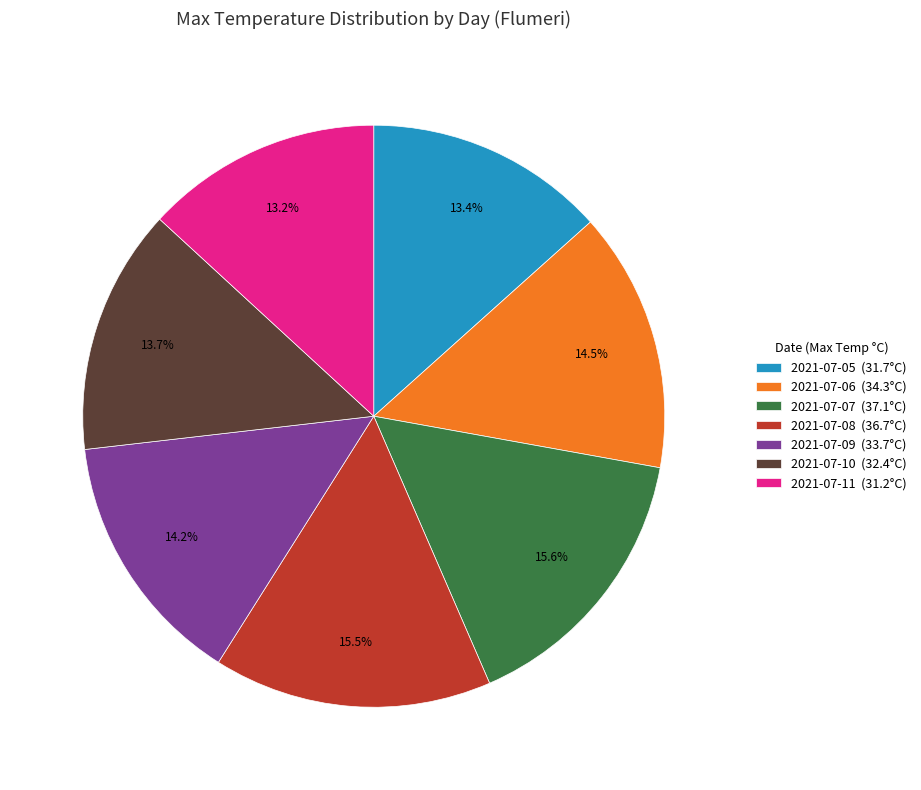

Which has a higher value, 2021-07-08 or 2021-07-09?

2021-07-08